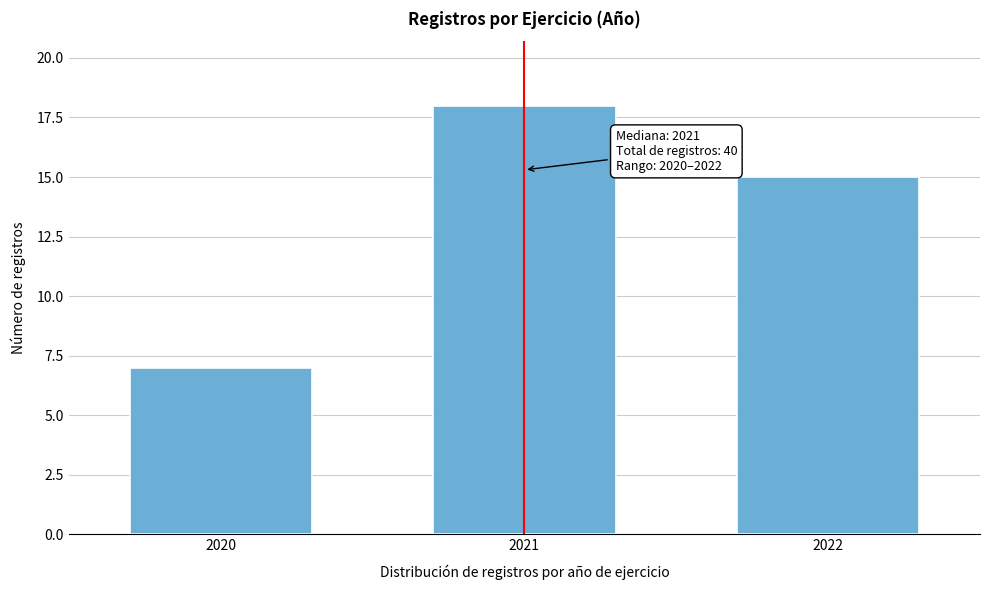

Reading left to right, list all the values displayed in this chart.

7	18	15